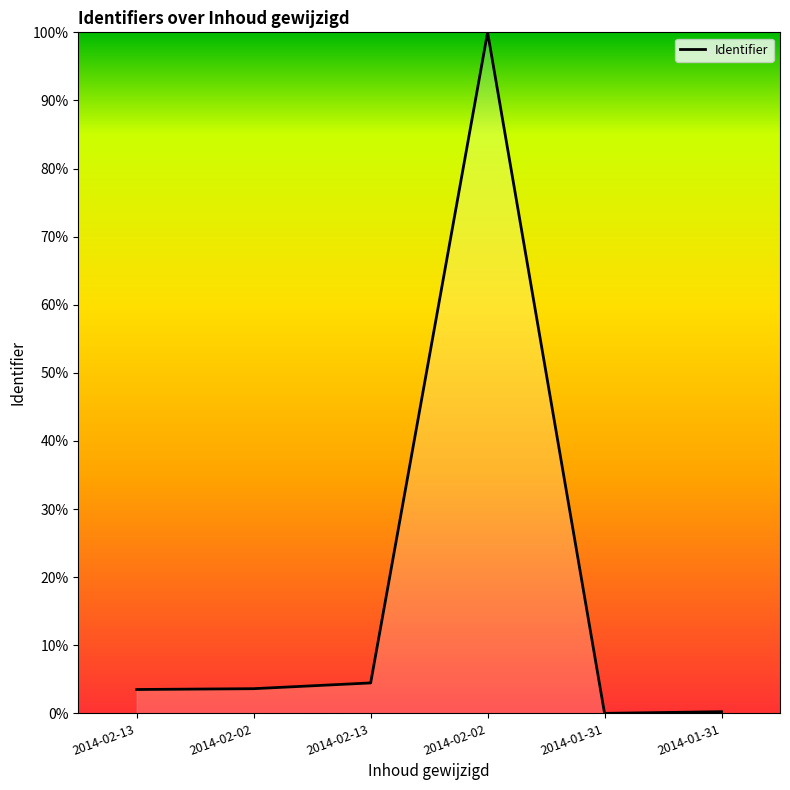

How many categories are shown in the chart?

6